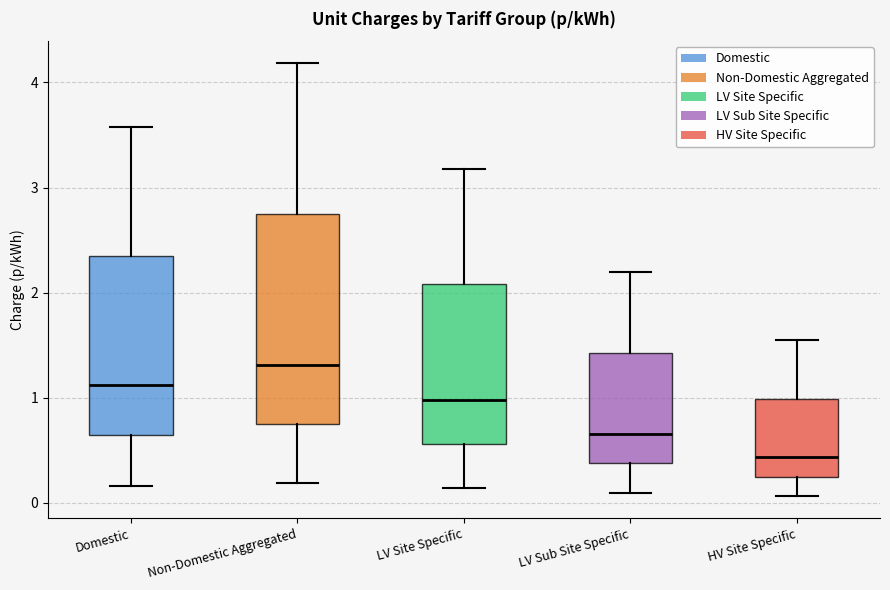

Reading left to right, read every box against the y-axis: the position of its median line, the range the box covers, and the ends of its whiskers. The values are not printed on the chart, so give them approximately, as read against the axis.

Domestic: median 1.1, box 0.6 to 2.3, whiskers 0.2 to 3.6
Non-Domestic Aggregated: median 1.3, box 0.7 to 2.7, whiskers 0.2 to 4.2
LV Site Specific: median 1.0, box 0.6 to 2.1, whiskers 0.1 to 3.2
LV Sub Site Specific: median 0.7, box 0.4 to 1.4, whiskers 0.1 to 2.2
HV Site Specific: median 0.4, box 0.2 to 1.0, whiskers 0.1 to 1.5